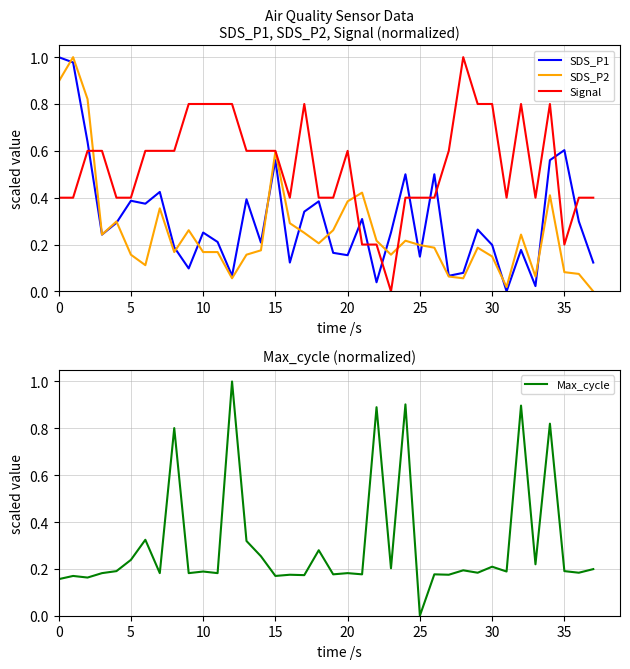

What is the sum of all Max_cycle values?

11.5